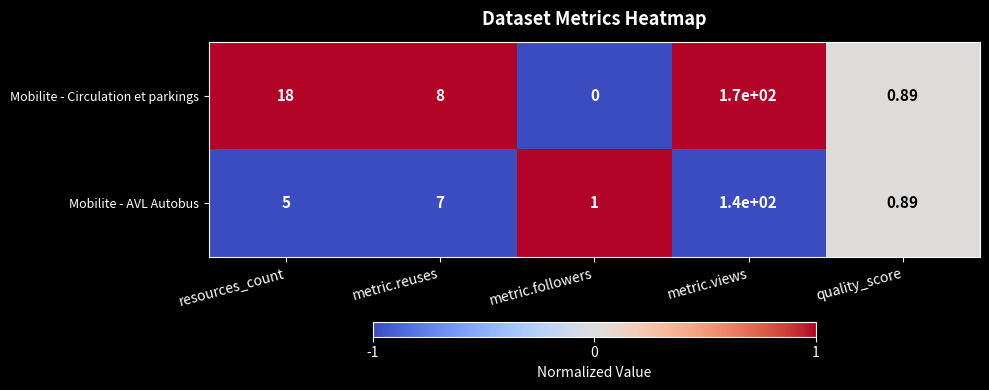

Which category has the lowest value in the Mobilite - Circulation et parkings series?

metric.followers